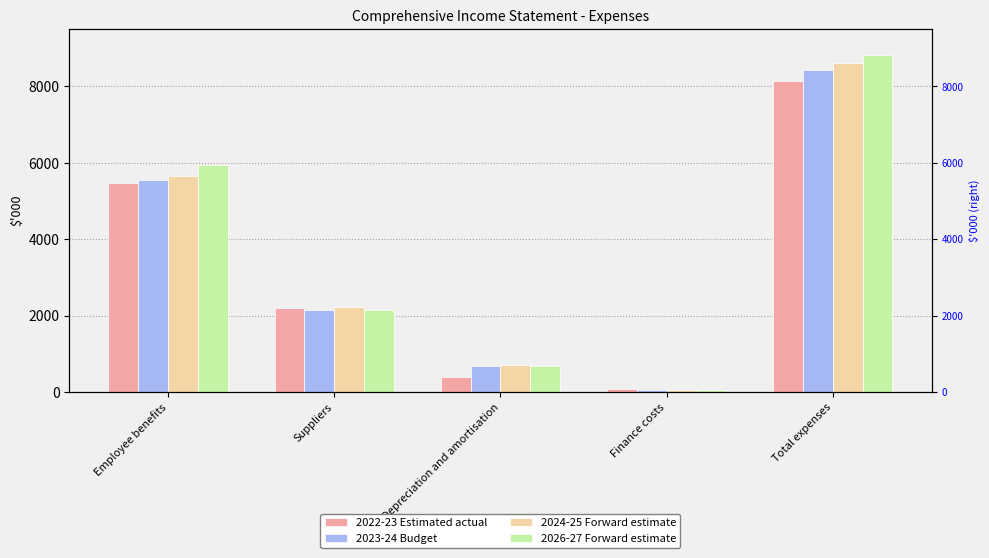

What is the label of the 5th bar from the left?

Total expenses